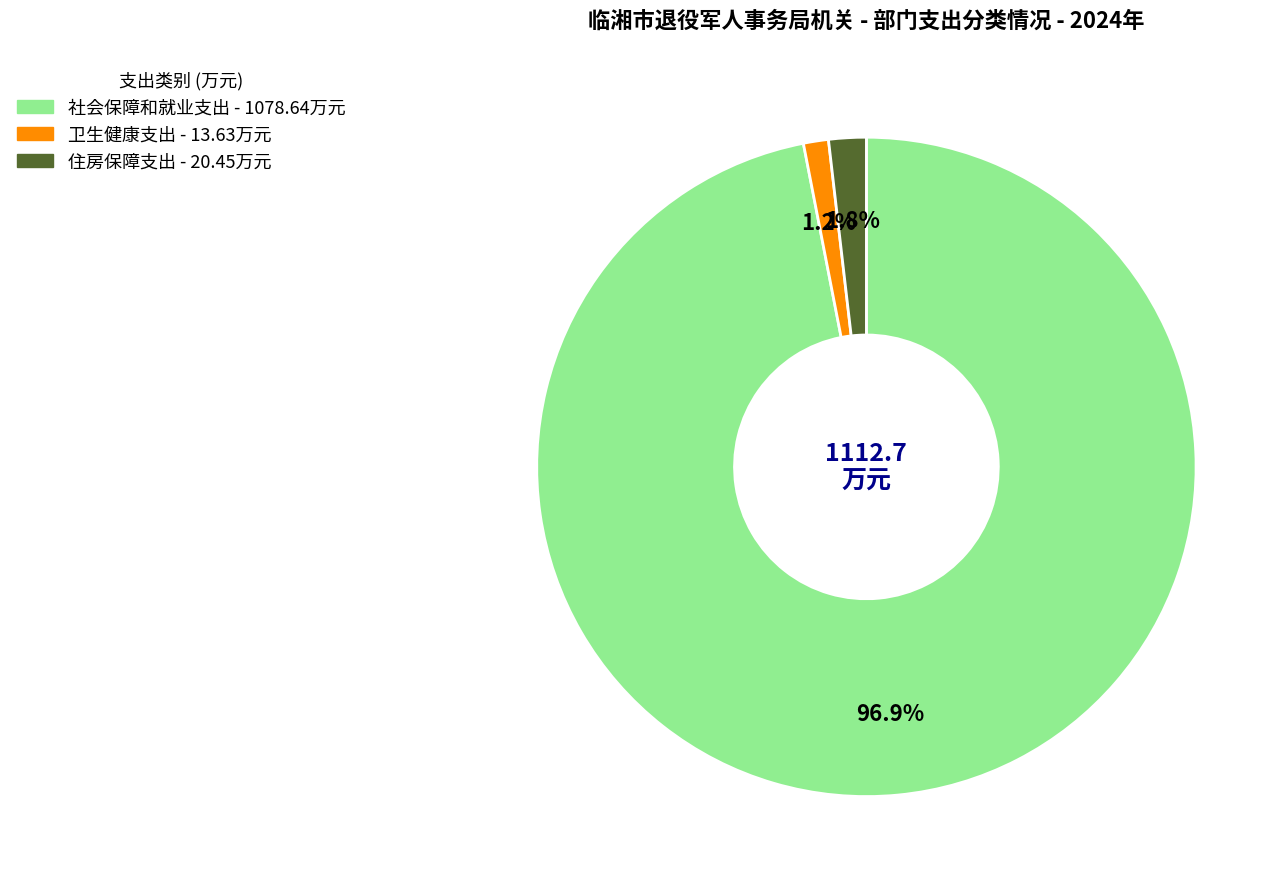

Count the number of slices in the pie.

3